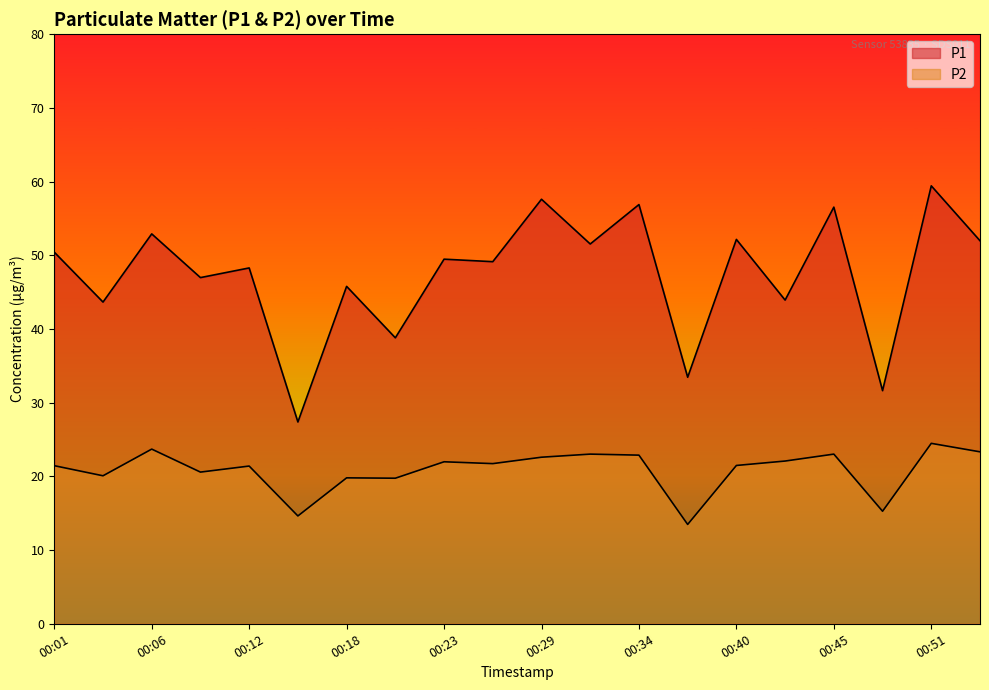

True or false: P2 and P1 cross at least once.

False